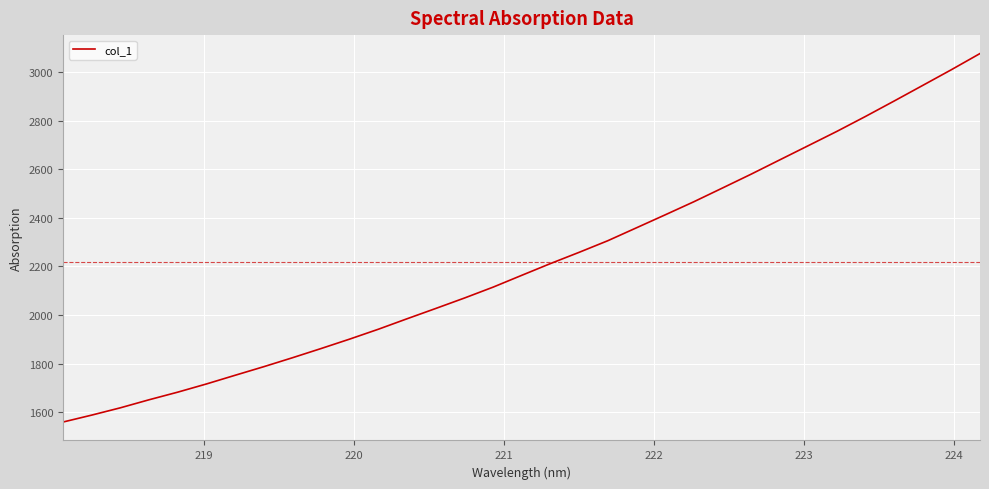

What is the greatest value displayed?

3075.7